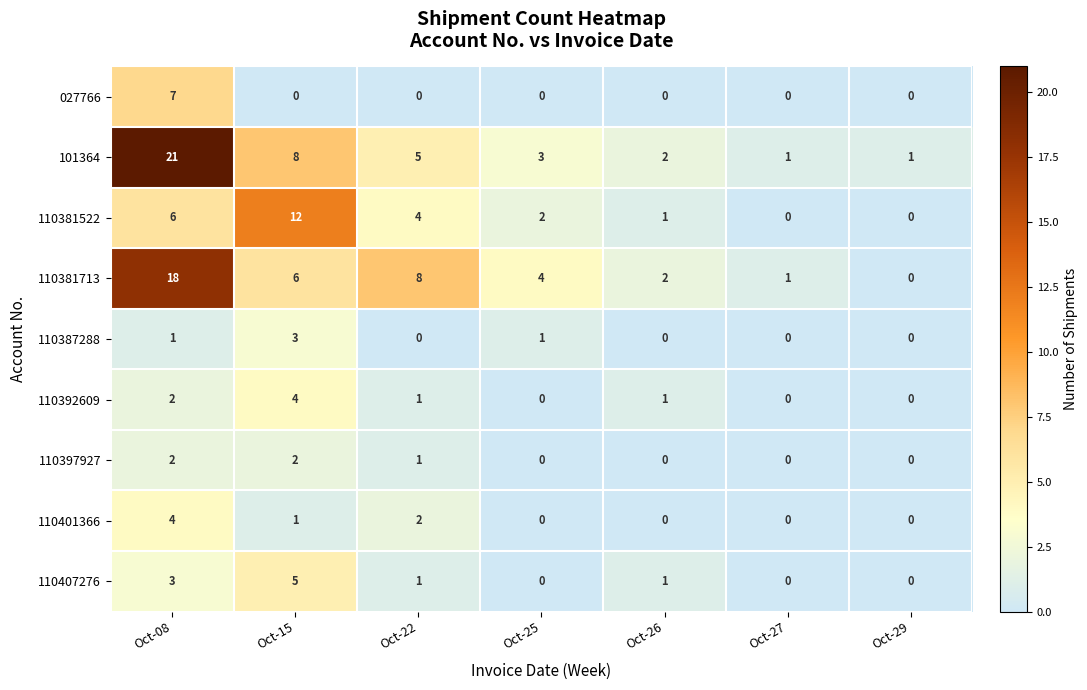

What is the greatest value displayed?

21